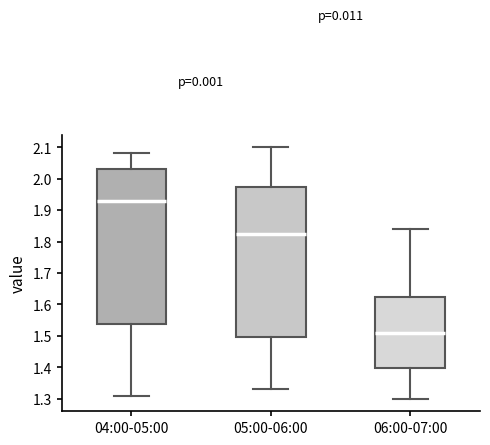

Which box's median line is the highest?

04:00-05:00